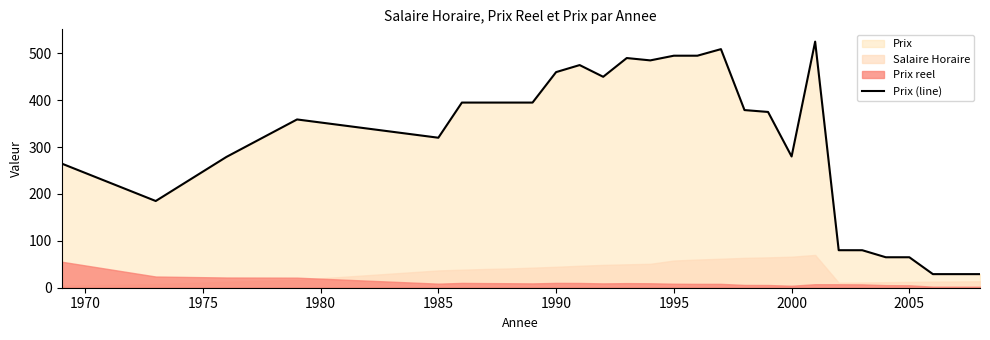

What is the lowest value of the Prix (line) series?

29.0